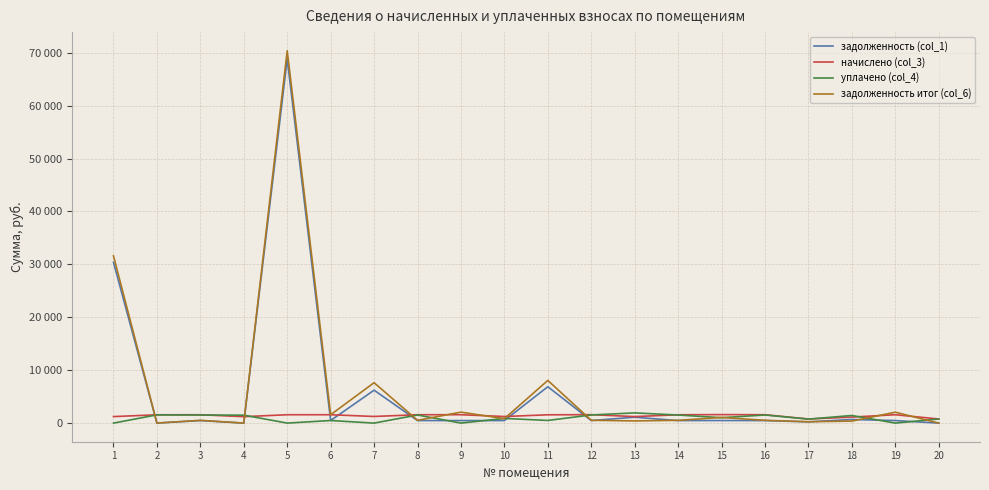

What are all the series names shown in the legend?

задолженность (col_1), начислено (col_3), уплачено (col_4), задолженность итог (col_6)